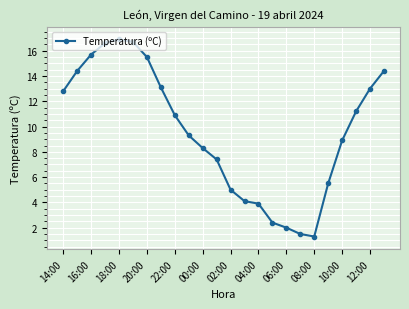

What is the greatest value displayed?

16.9